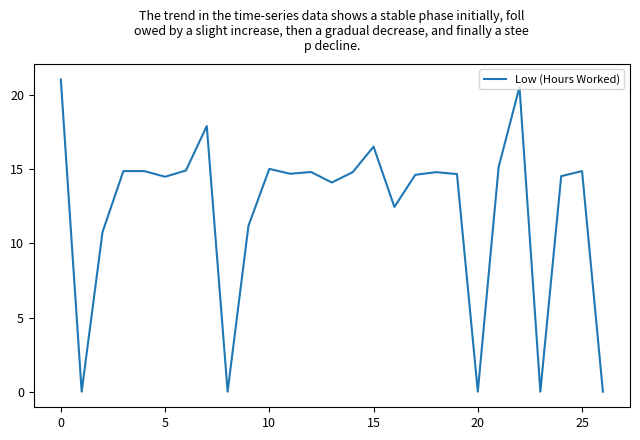

What is the difference between the maximum and minimum values?

21.1